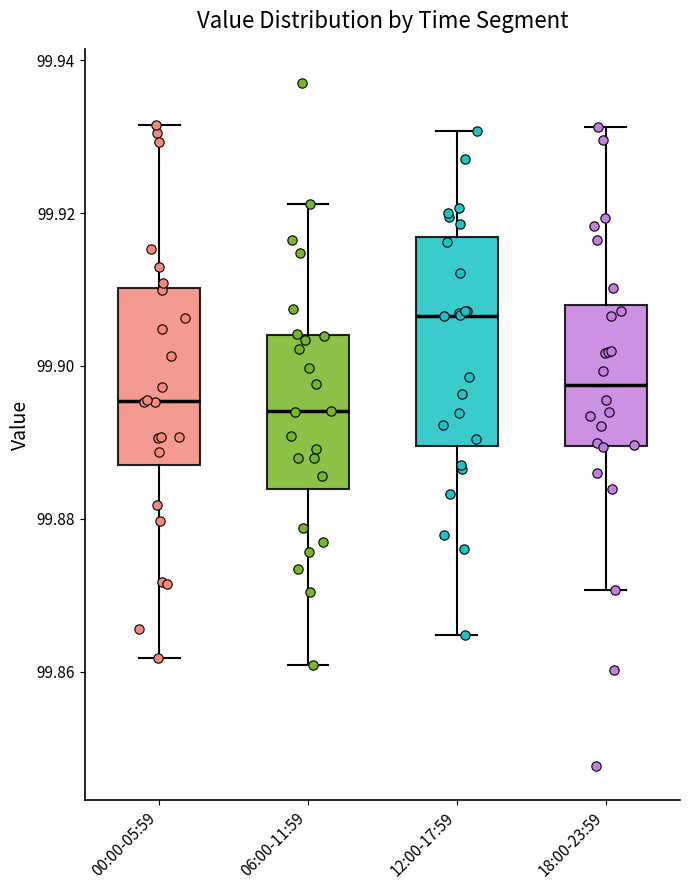

Reading left to right, transcribe this box plot: for each box, give where its median line is, the range the box spans, and where its two whiskers end, as read against the y-axis. The values are not printed on the chart, so give them approximately, as read against the axis.

00:00-05:59: median 99.896, box 99.888 to 99.910, whiskers 99.862 to 99.932
06:00-11:59: median 99.894, box 99.884 to 99.904, whiskers 99.860 to 99.922
12:00-17:59: median 99.906, box 99.890 to 99.916, whiskers 99.864 to 99.930
18:00-23:59: median 99.898, box 99.890 to 99.908, whiskers 99.870 to 99.932